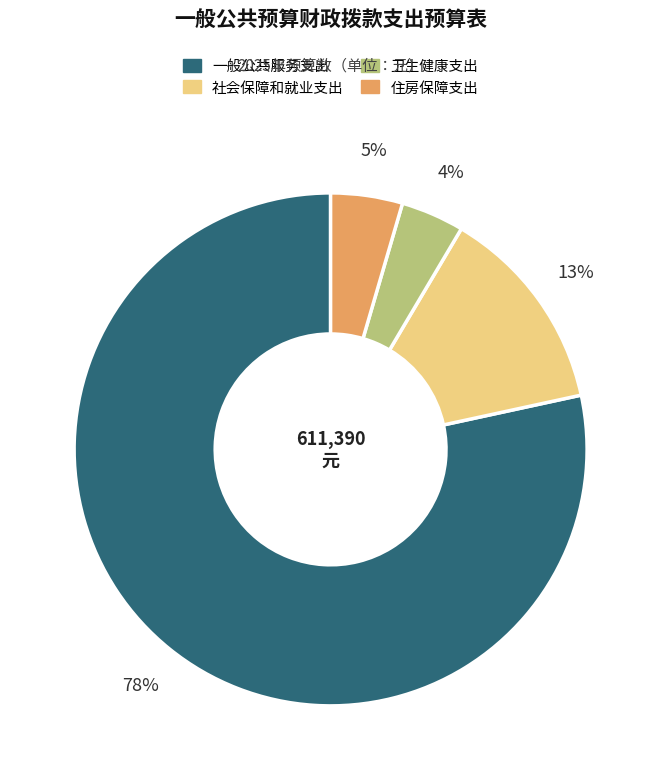

Between 卫生健康支出 and 一般公共服务支出, which is larger?

一般公共服务支出